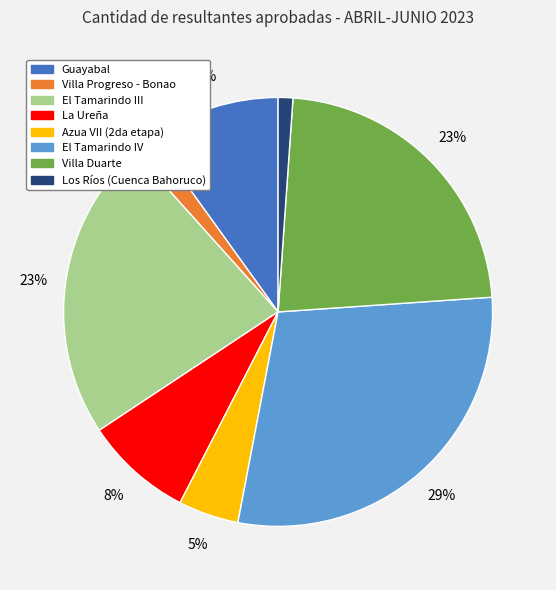

Combined, do Azua VII (2da etapa) and La Ureña account for over 50%?

No